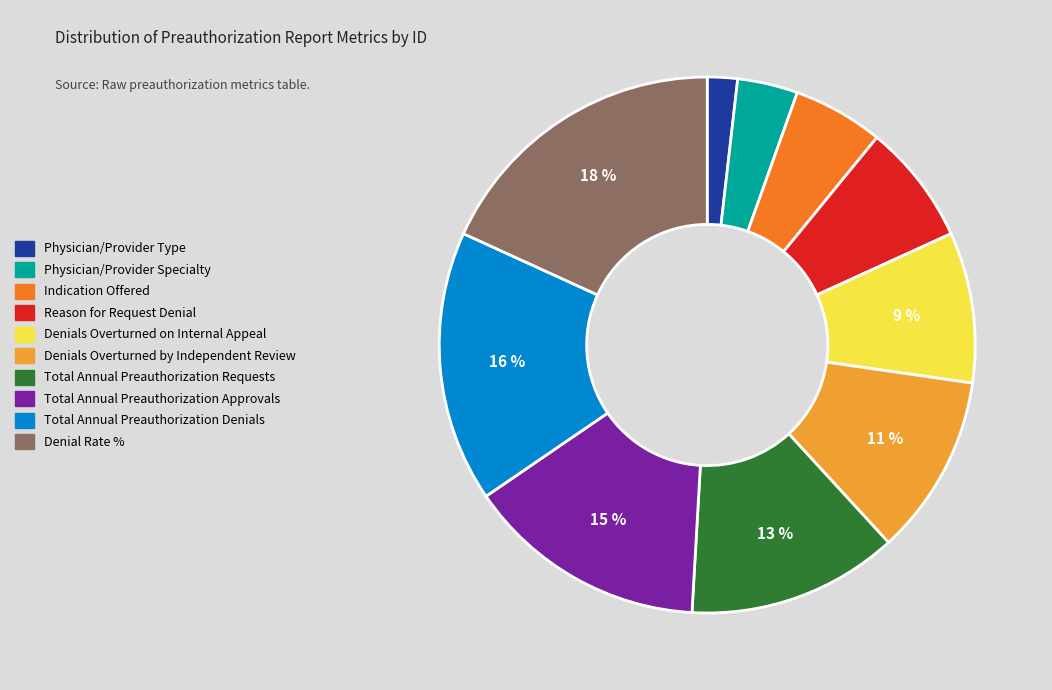

Combined, do Denials Overturned on Internal Appeal and Total Annual Preauthorization Requests account for over 50%?

No